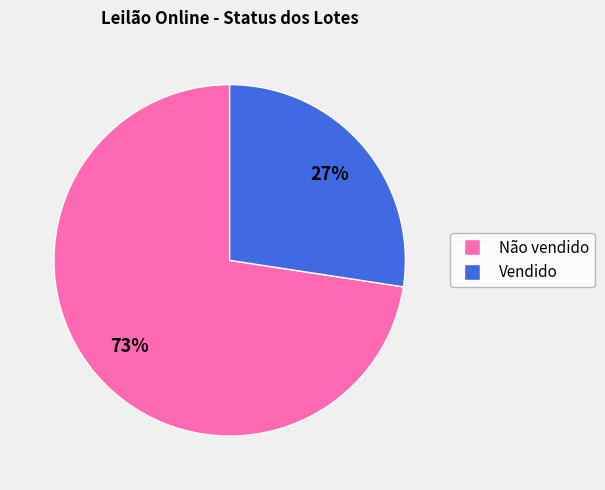

To the nearest percent, what portion does Não vendido represent?

73%